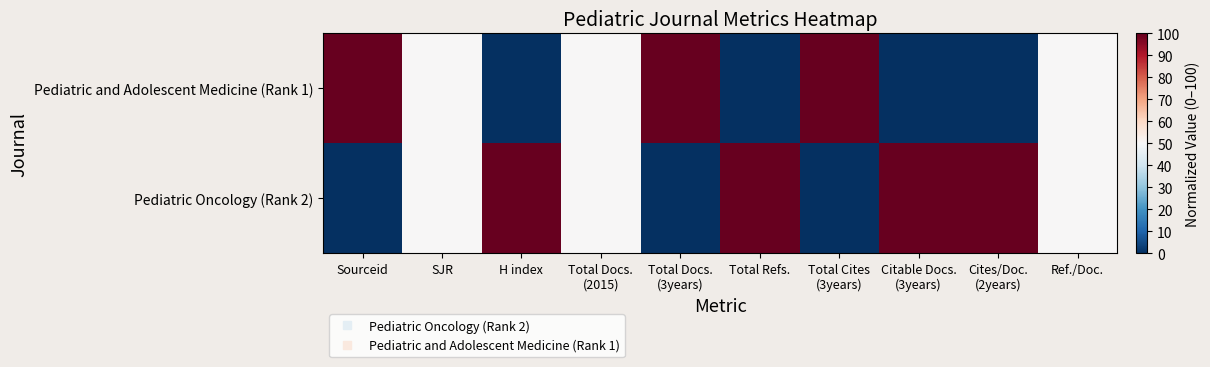

How many distinct data groups are displayed?

2